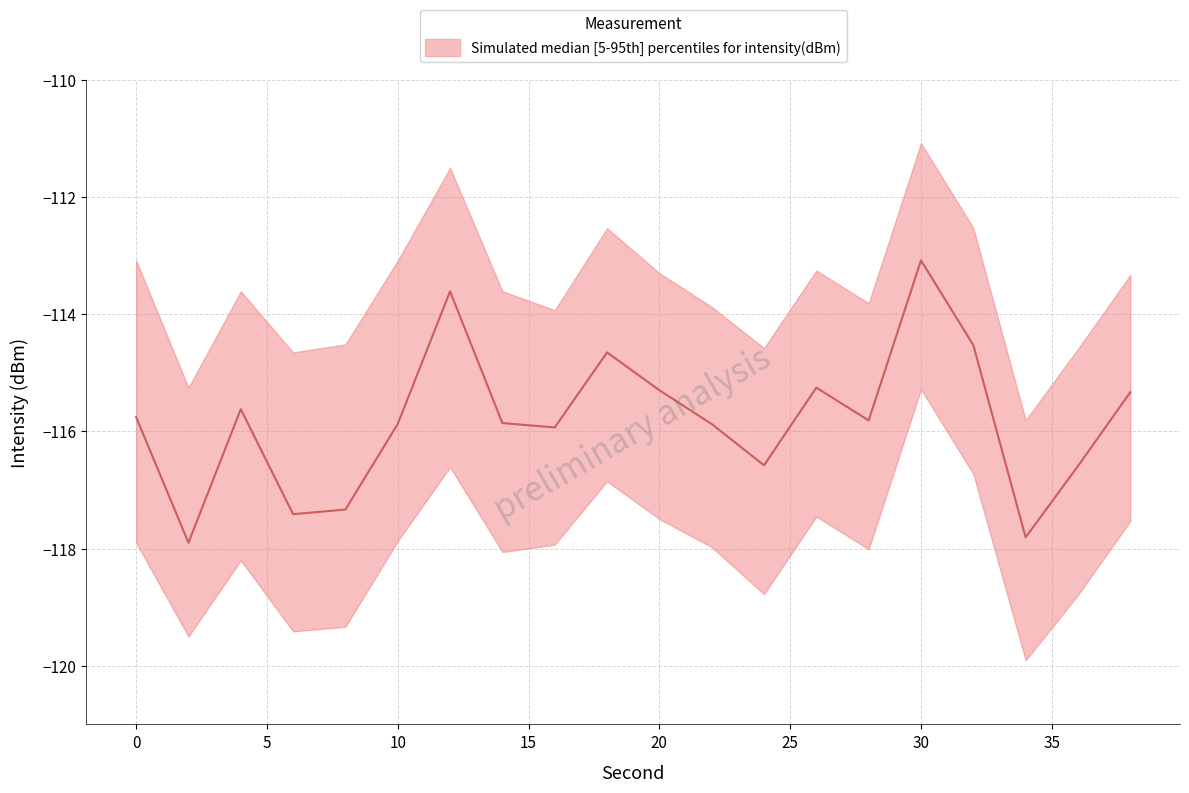

How many data points does each series have?

20